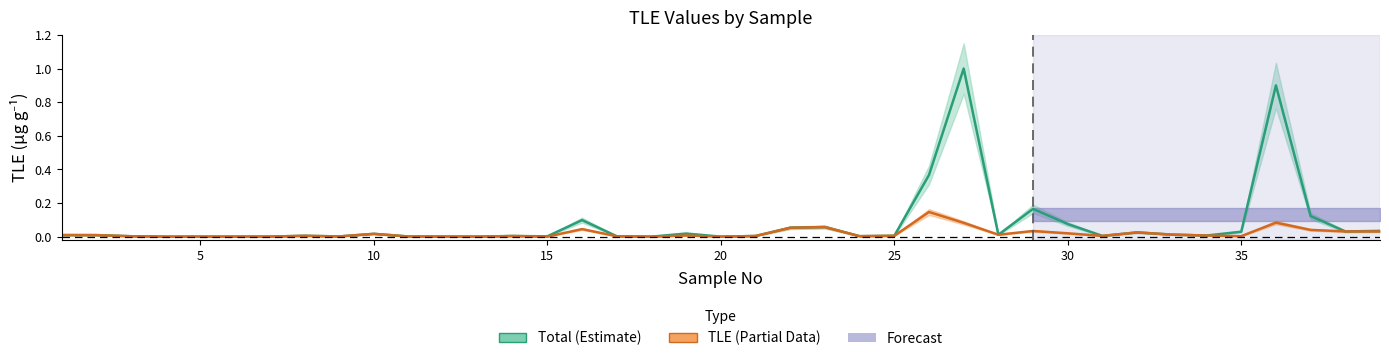

Which series has the largest total across all categories?

Total